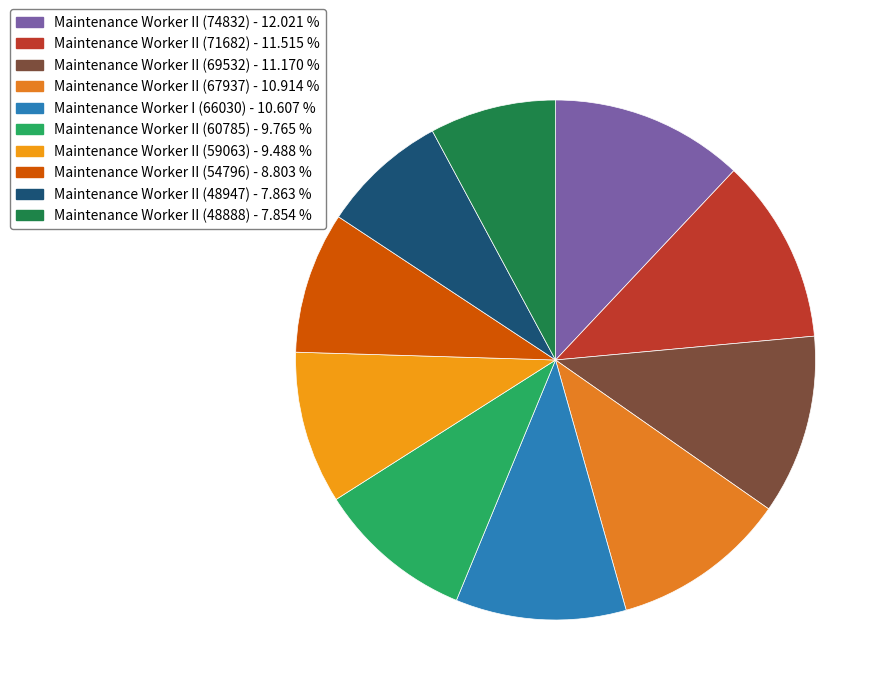

The Maintenance Worker II (71682) slice represents 12% of the pie. True or false?

True